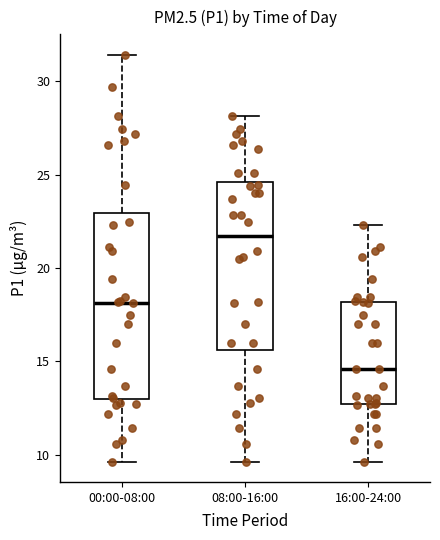

Where does the upper whisker of the box for 16:00-24:00 end on the y-axis? The values are not printed on the chart, so give them approximately, as read against the axis.

22.5